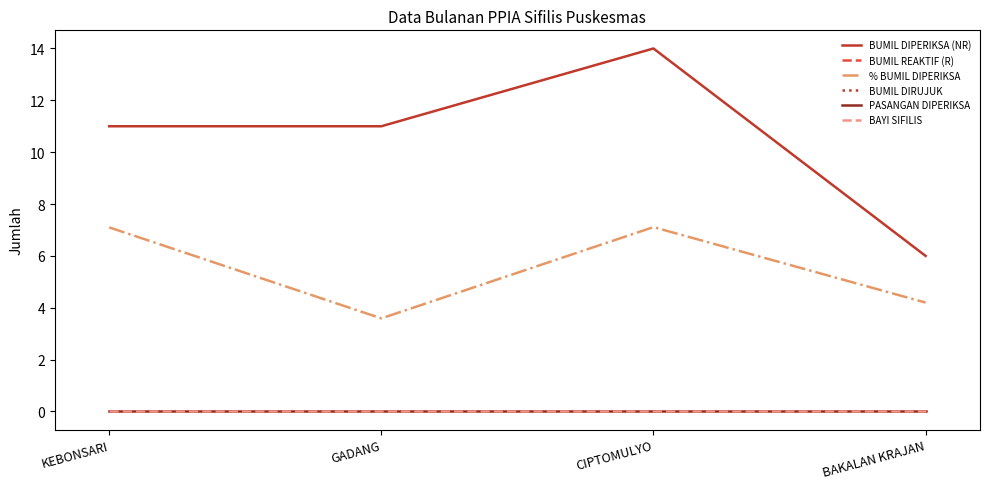

The value of BAYI SIFILIS at GADANG is 0.0. True or false?

True